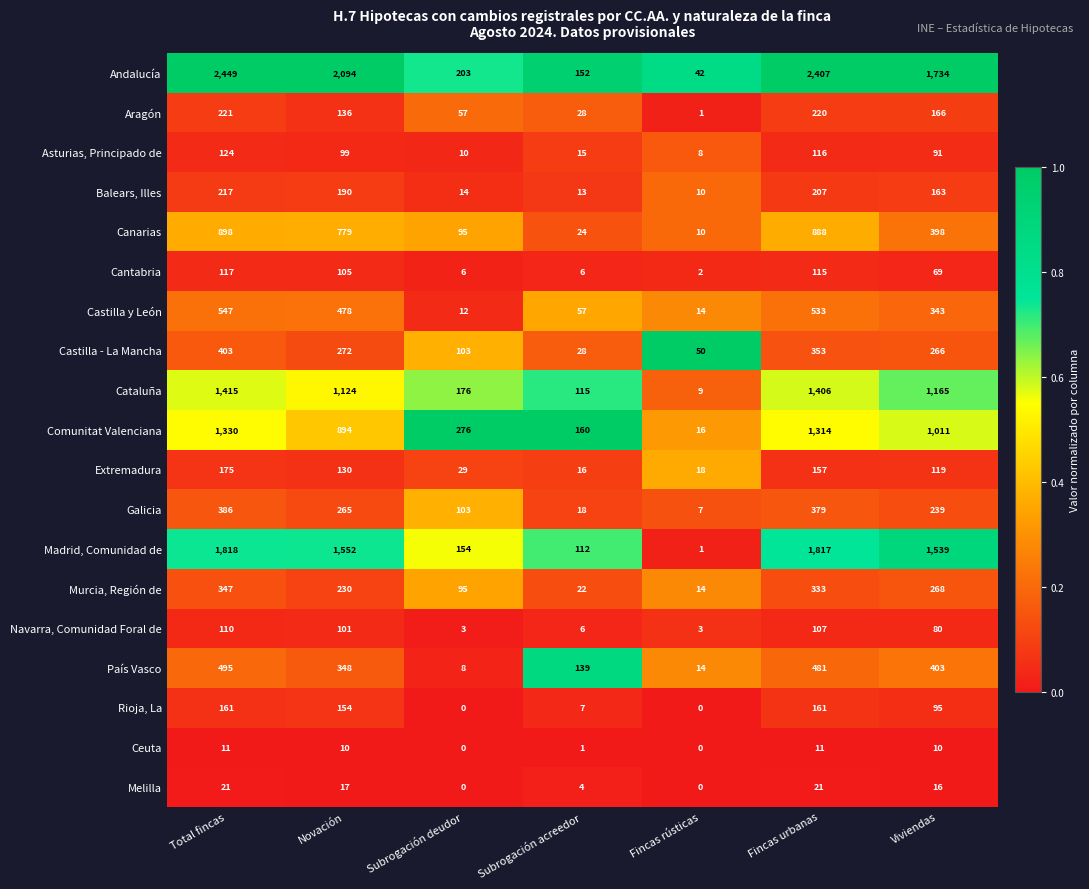

At which label is Navarra, Comunidad Foral de closest to 56?

Viviendas